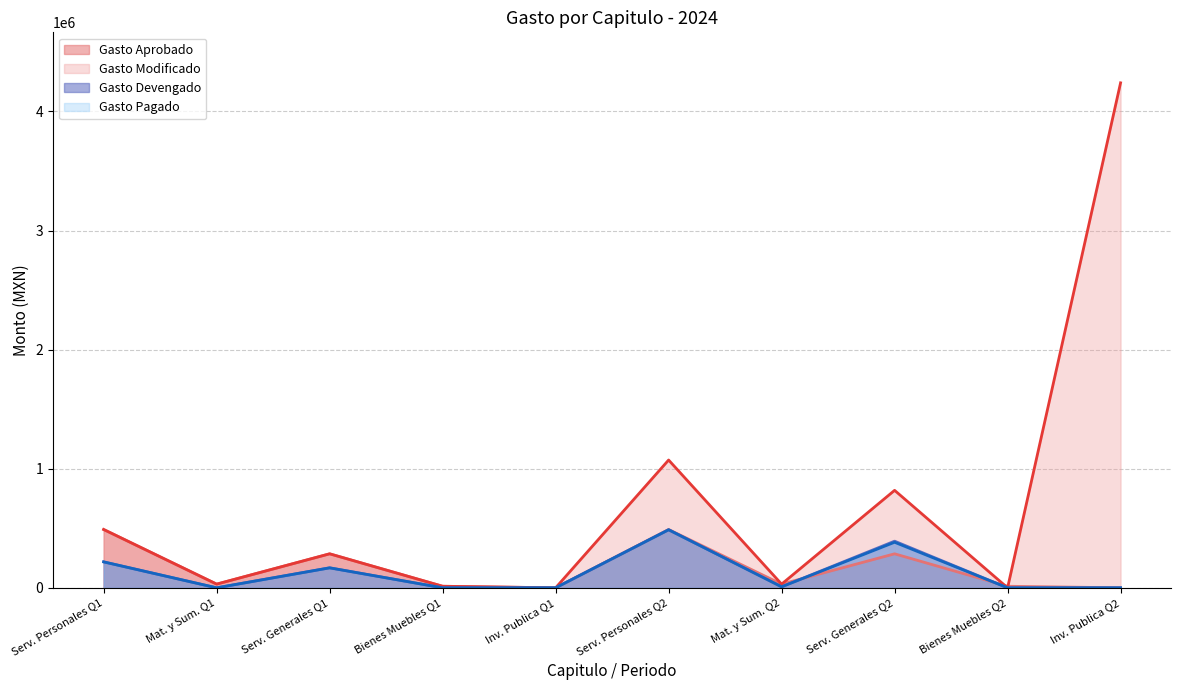

What value does the Gasto Devengado series have at Serv. Generales Q2?

391722.0